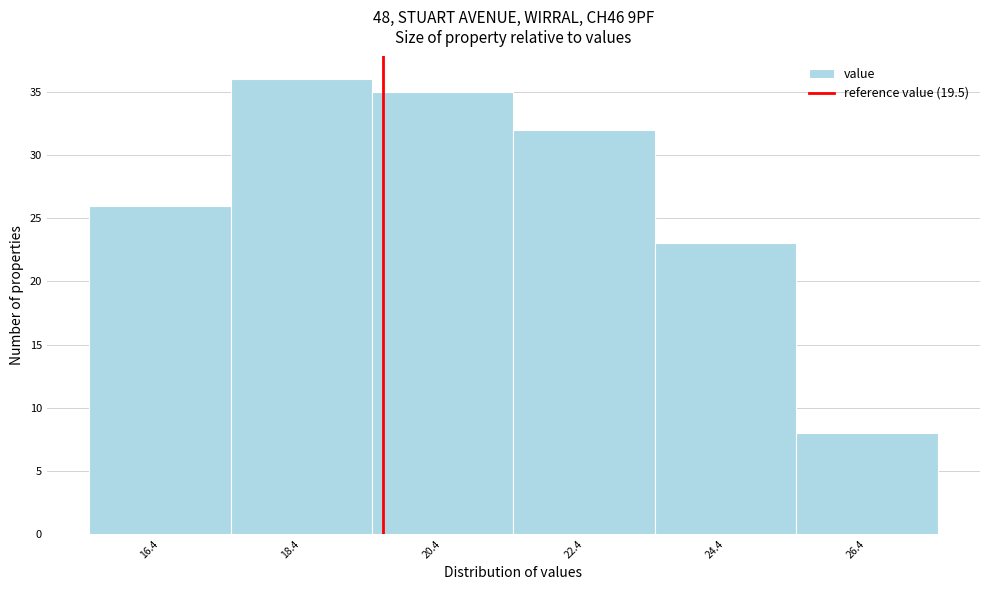

What is the height of the bar covering 17.35 to 19.35 on the x-axis? Neither the bar edges nor the heights are printed on the chart, so give them approximately, as read against the axes.

36